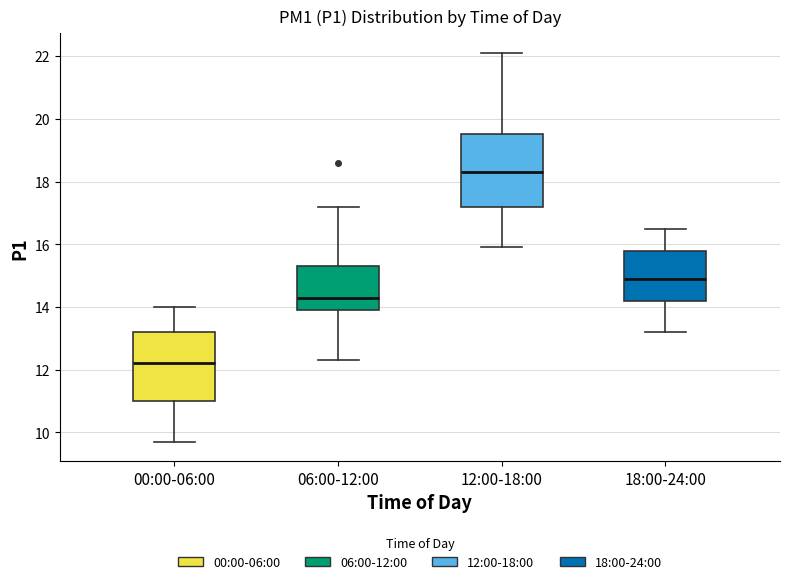

Reading left to right, transcribe this box plot: for each box, give where its median line is, the range the box spans, and where its two whiskers end, as read against the y-axis. The values are not printed on the chart, so give them approximately, as read against the axis.

00:00-06:00: median 12.2, box 11.0 to 13.2, whiskers 9.8 to 14.0
06:00-12:00: median 14.4, box 14.0 to 15.4, whiskers 12.4 to 17.2
12:00-18:00: median 18.4, box 17.2 to 19.6, whiskers 16.0 to 22.2
18:00-24:00: median 15.0, box 14.2 to 15.8, whiskers 13.2 to 16.6